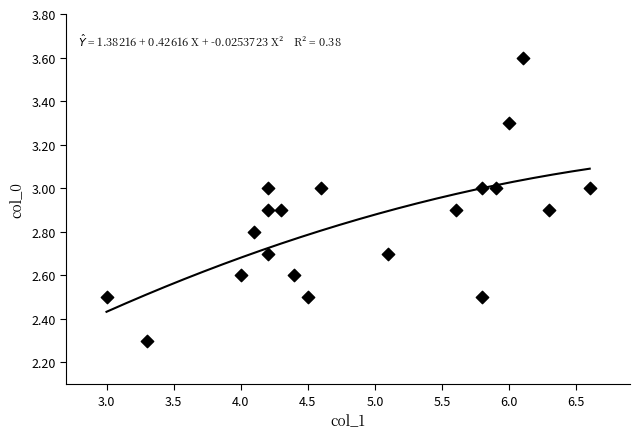

What is the range of Y values (max minus min)?

1.3